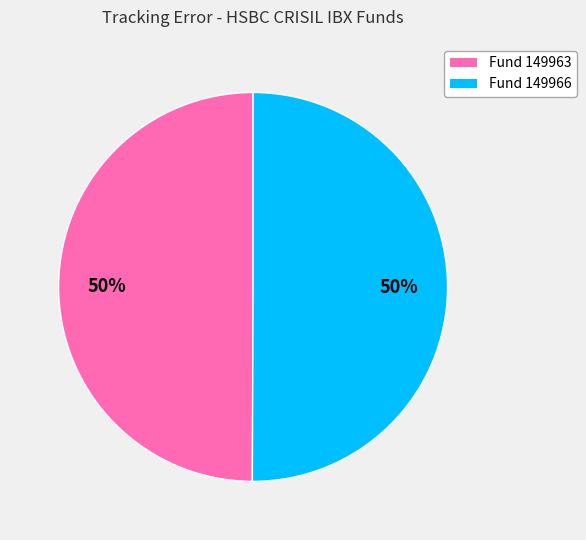

Is the sum of Fund 149963 and Fund 149966 greater than half?

Yes